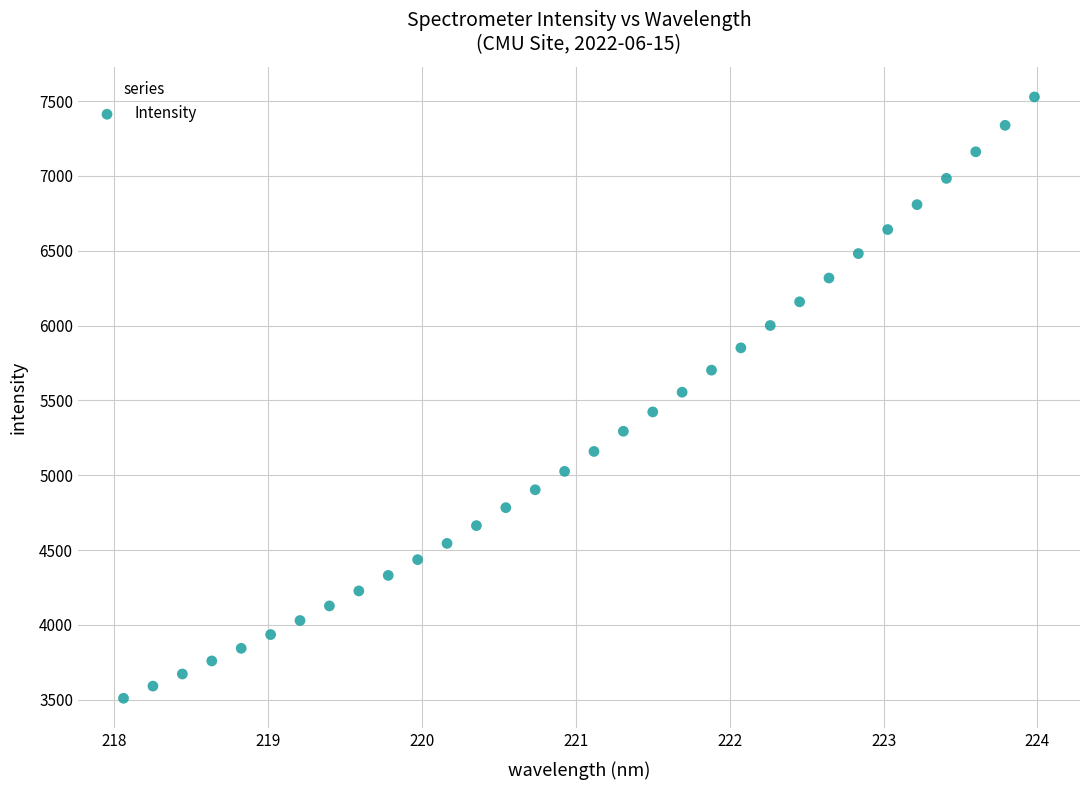

What is the range of X values (max minus min)?

5.9